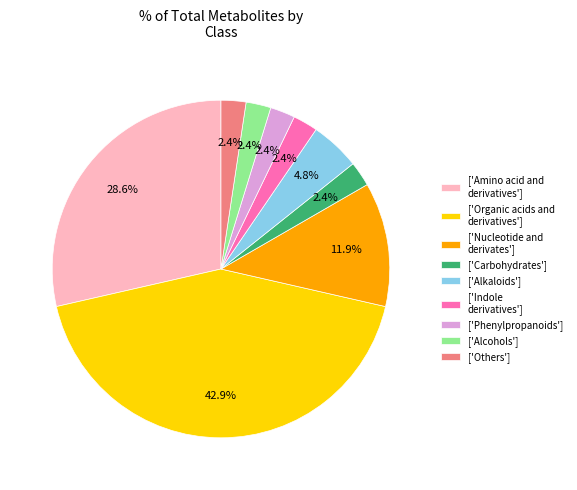

Does any single category account for the majority?

No